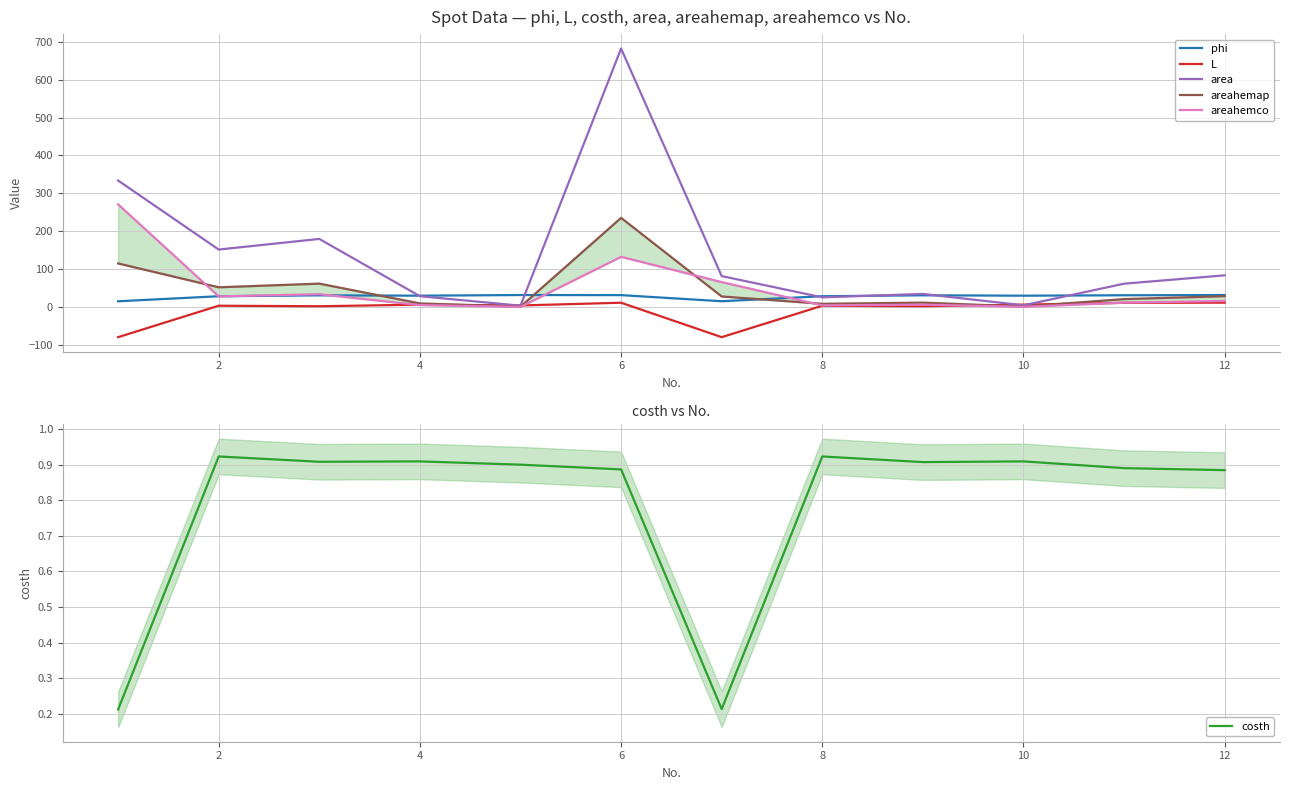

Is the value of L at 6 greater than the value of area at 12?

No